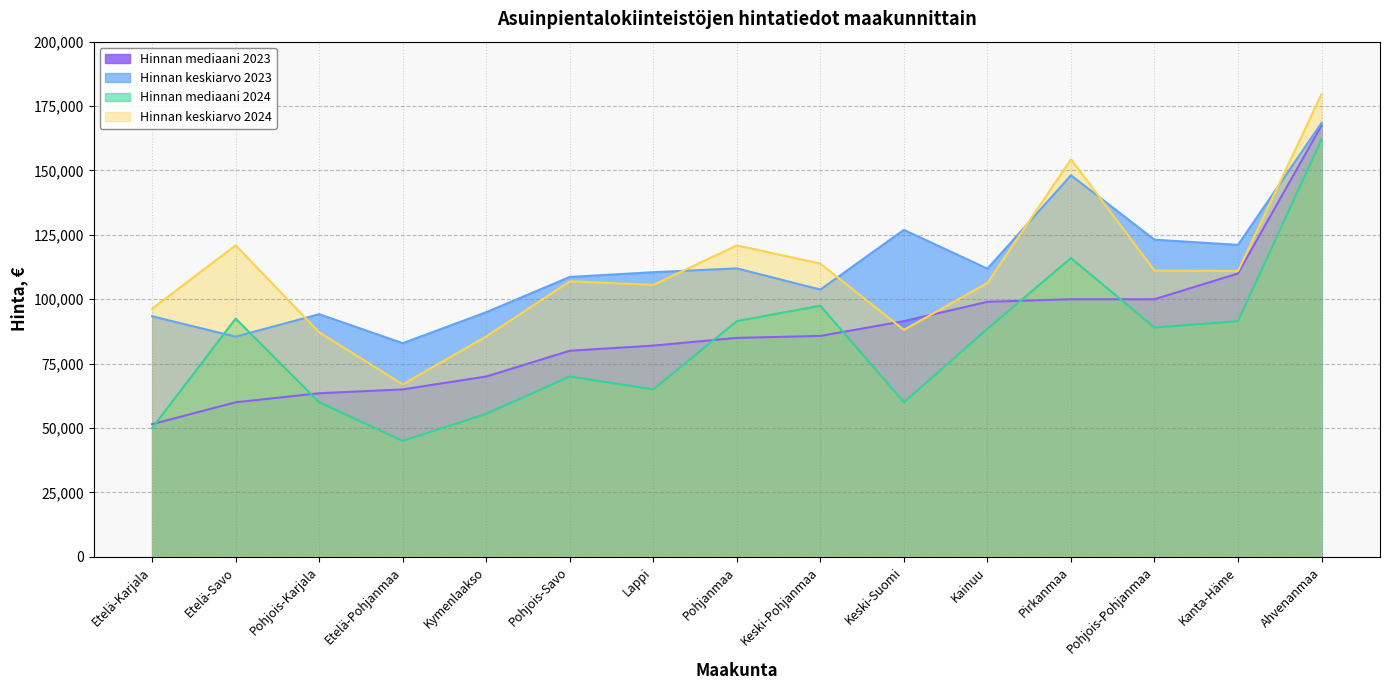

What position from the left is Pohjanmaa?

8